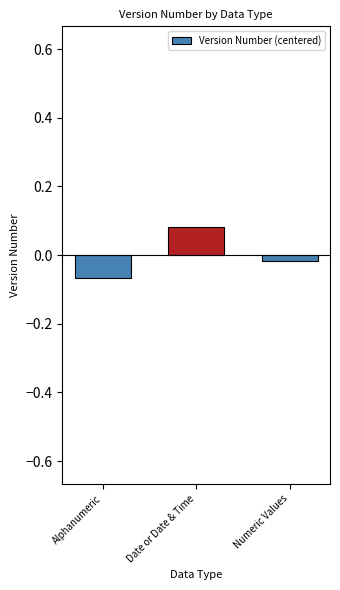

How many values are between 0 and 1?

1